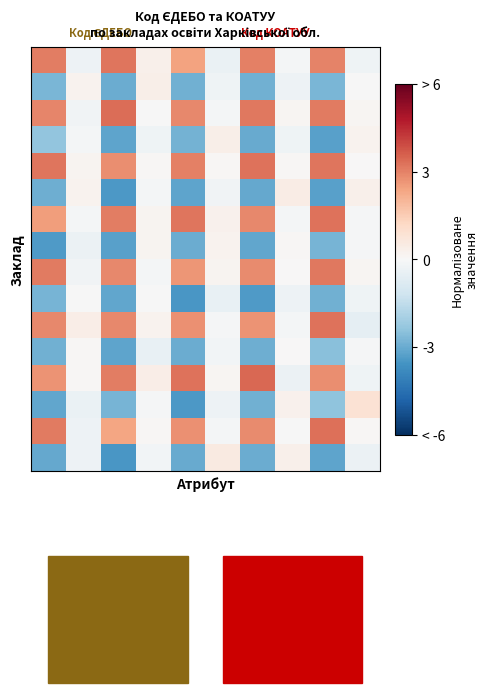

What is the maximum value shown in the chart?

3.4